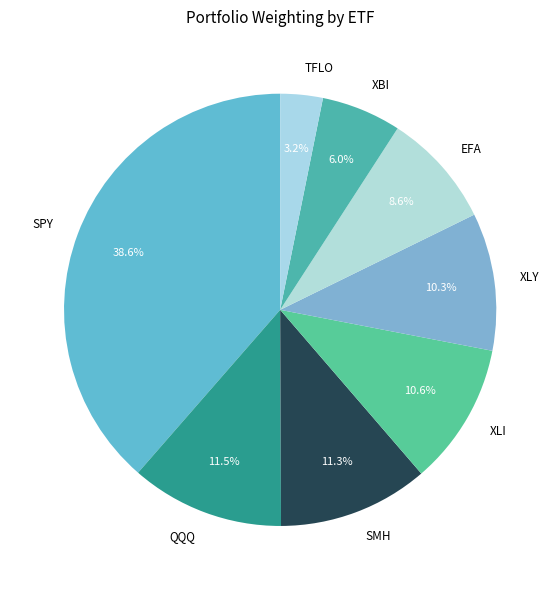

Count the number of slices in the pie.

8